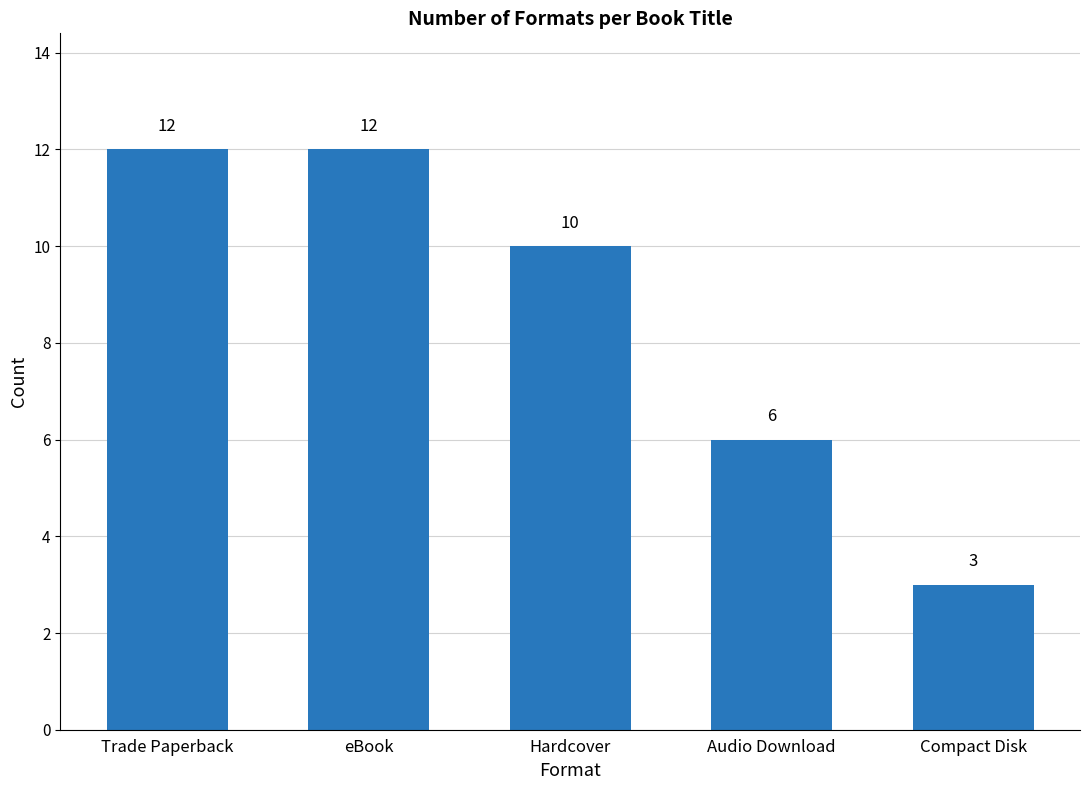

What is the value of the 5th bar from the left?

3